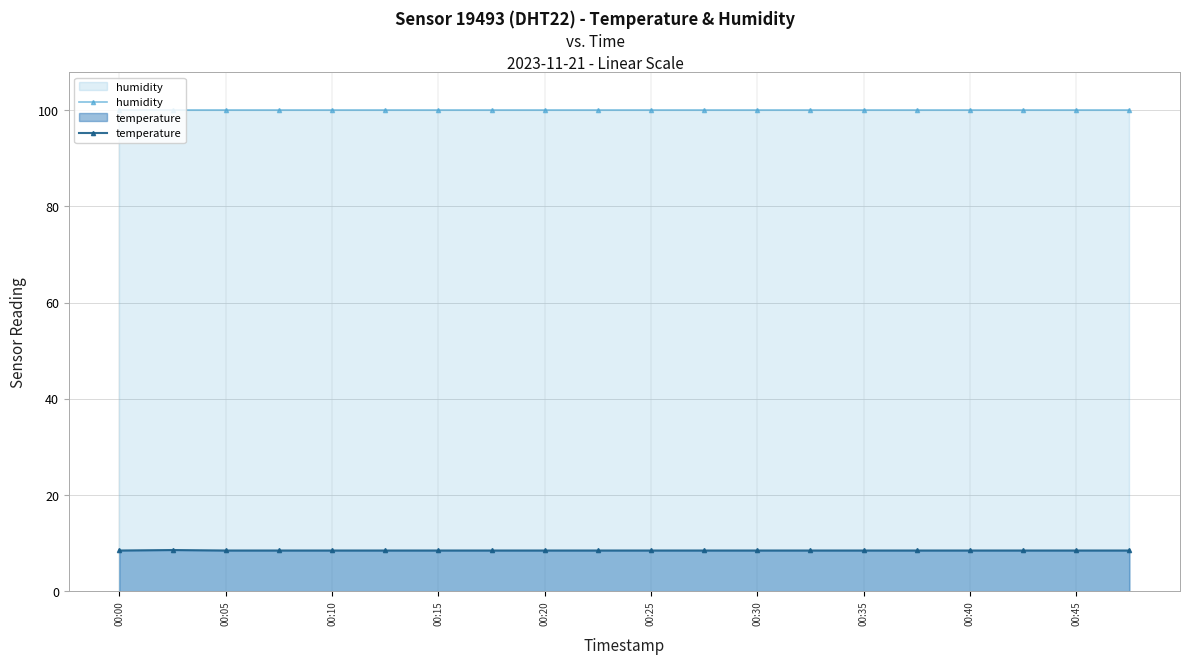

What is the greatest value displayed?

99.9